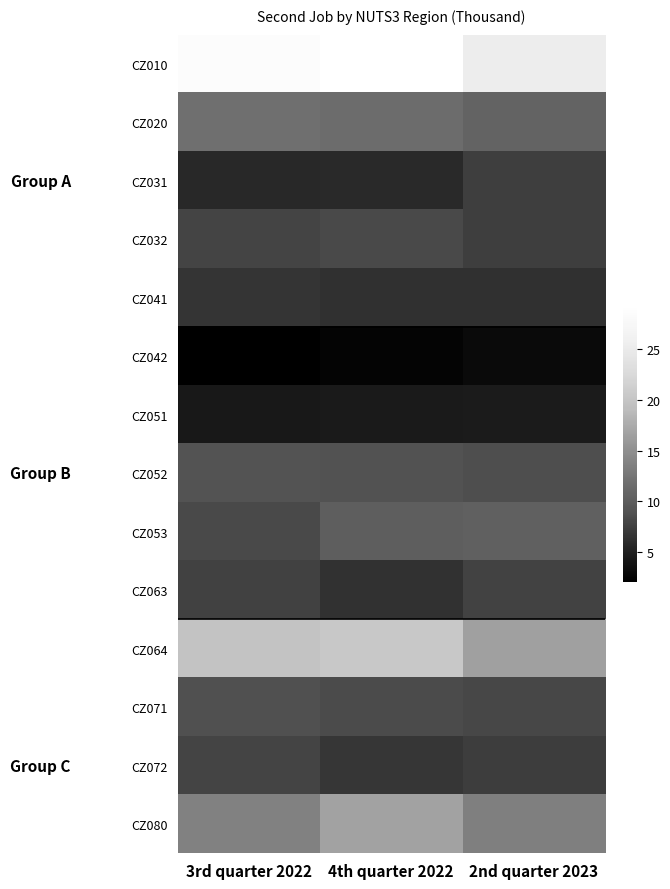

At how many categories does at least one series exceed 17?

3